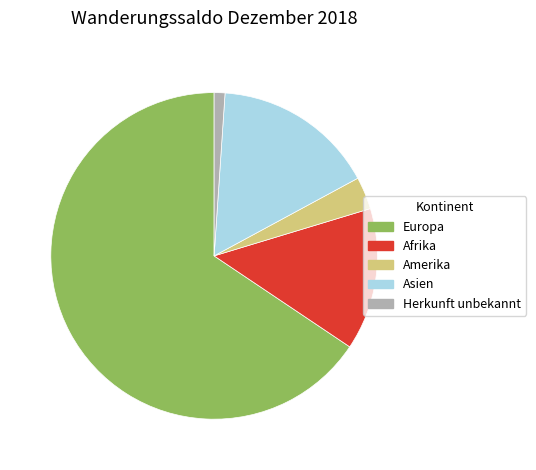

Combined, do Amerika and Europa account for over 50%?

Yes